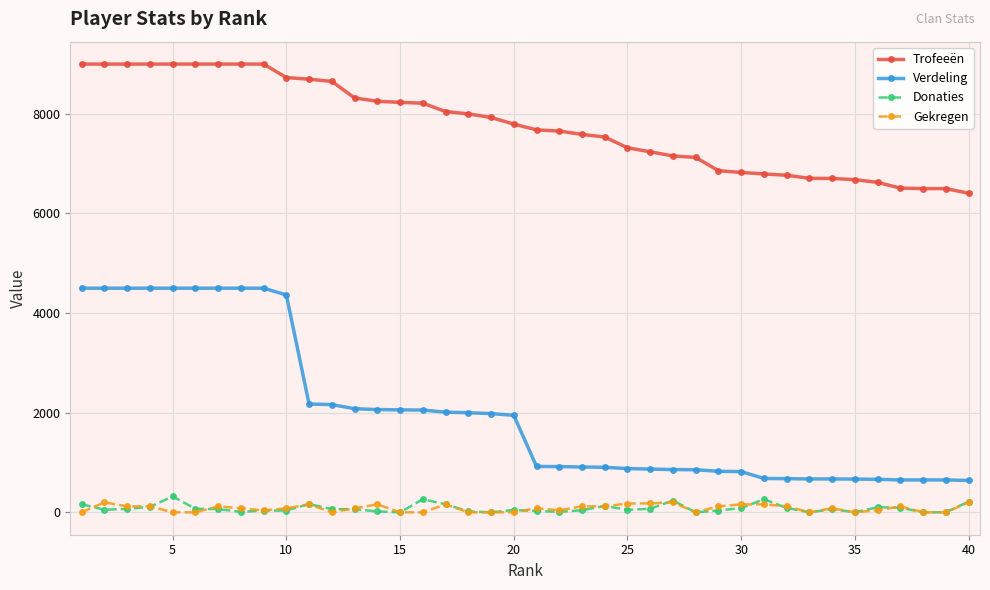

At how many categories does at least one series exceed 5843?

40